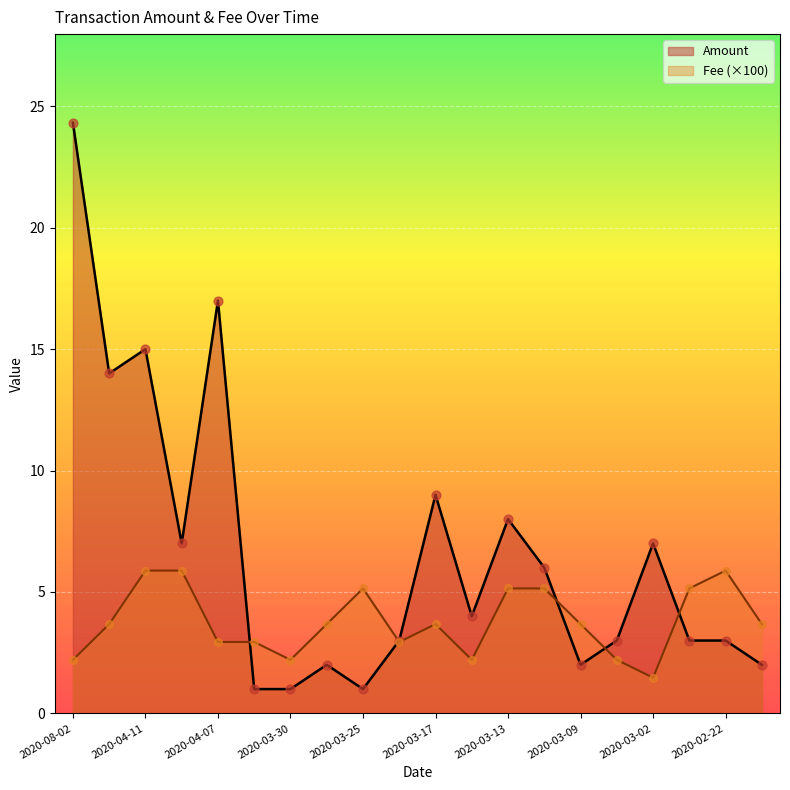

Which series has the largest total across all categories?

Amount